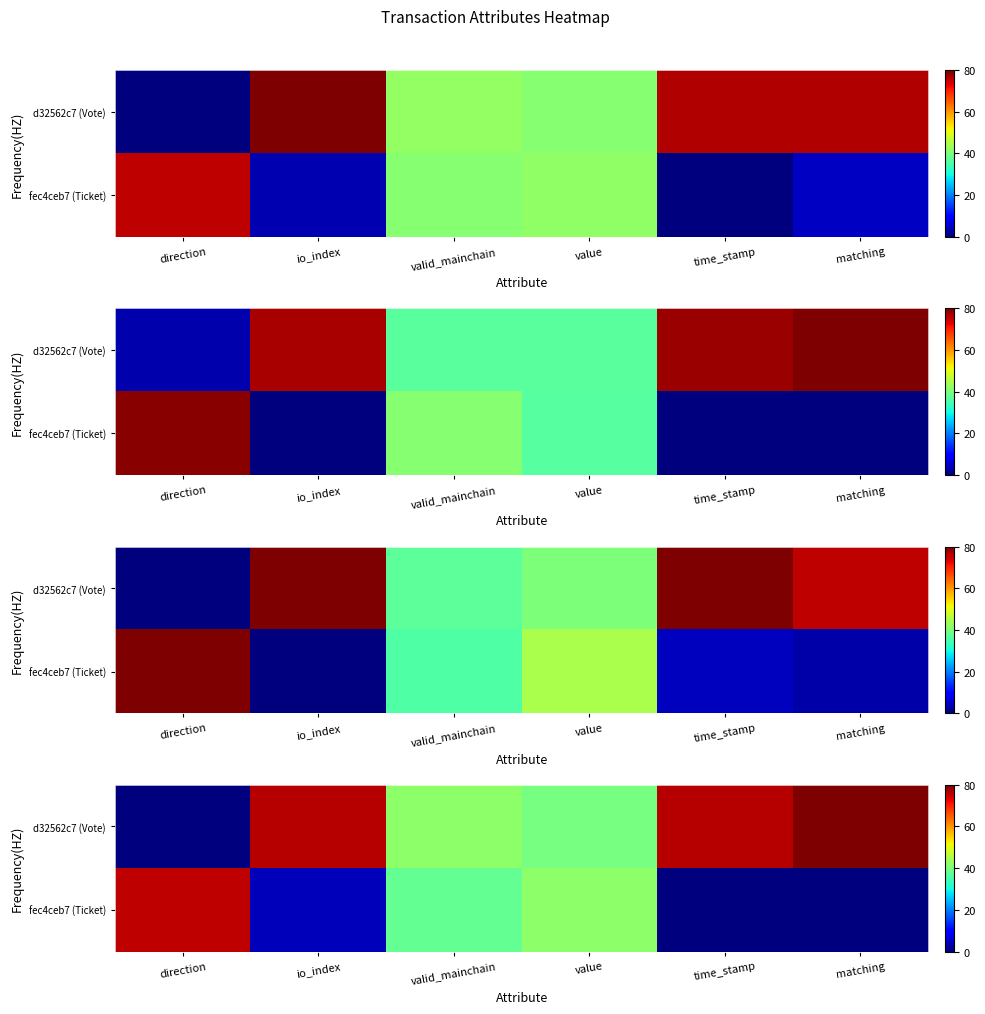

The d32562c7 (Vote) series shows 128.6 at time_stamp. True or false?

False